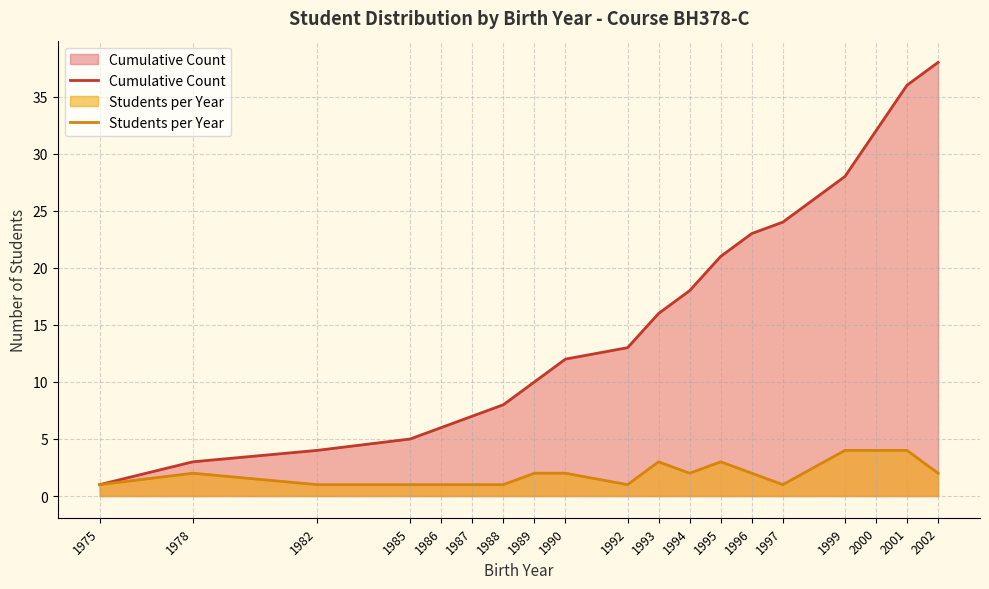

At 1982, list the series in order from smallest to largest.

Students per Year, Cumulative Count